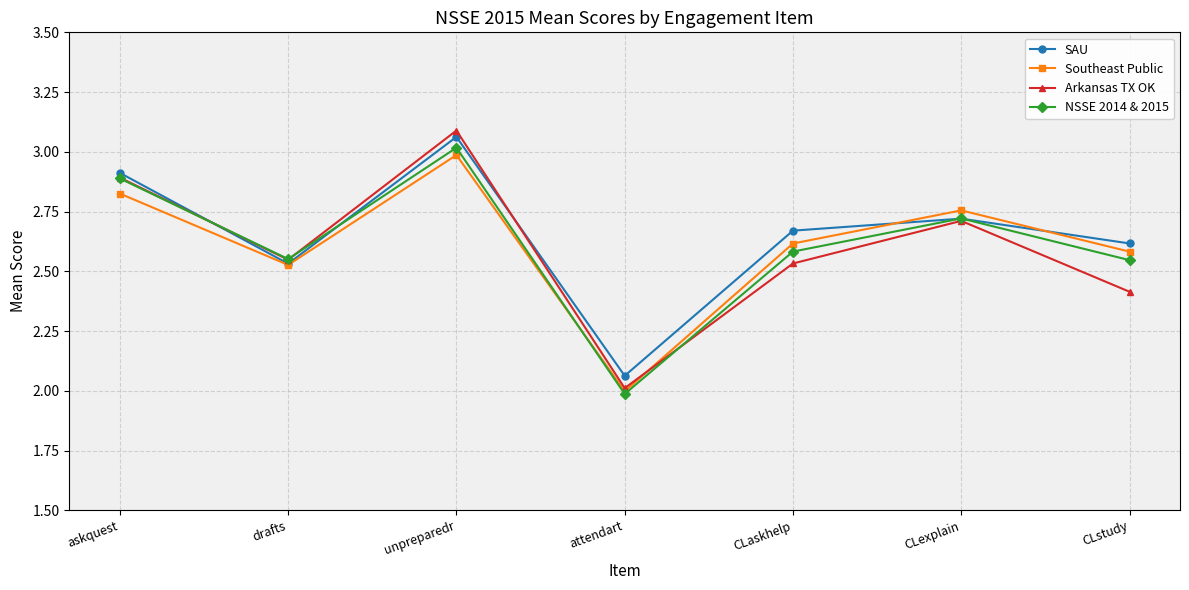

The NSSE 2014 & 2015 series shows 3.9 at CLstudy. True or false?

False